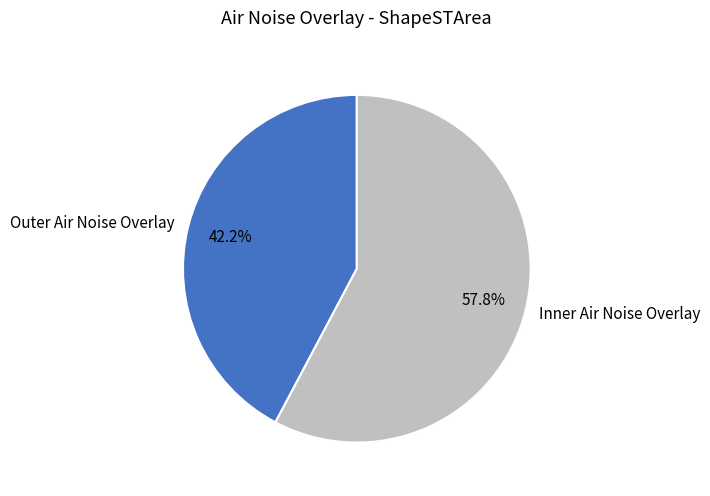

What percentage is the Inner Air Noise Overlay slice, to the nearest percent?

58%